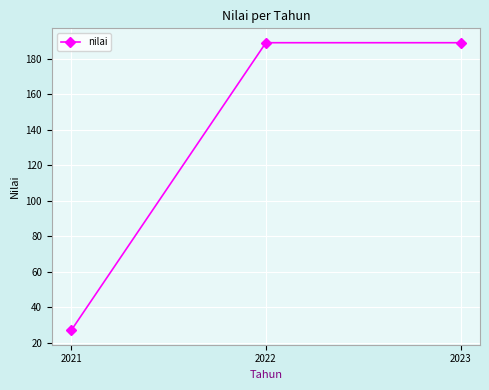

What is the change in value from 2021 to 2023?

+162